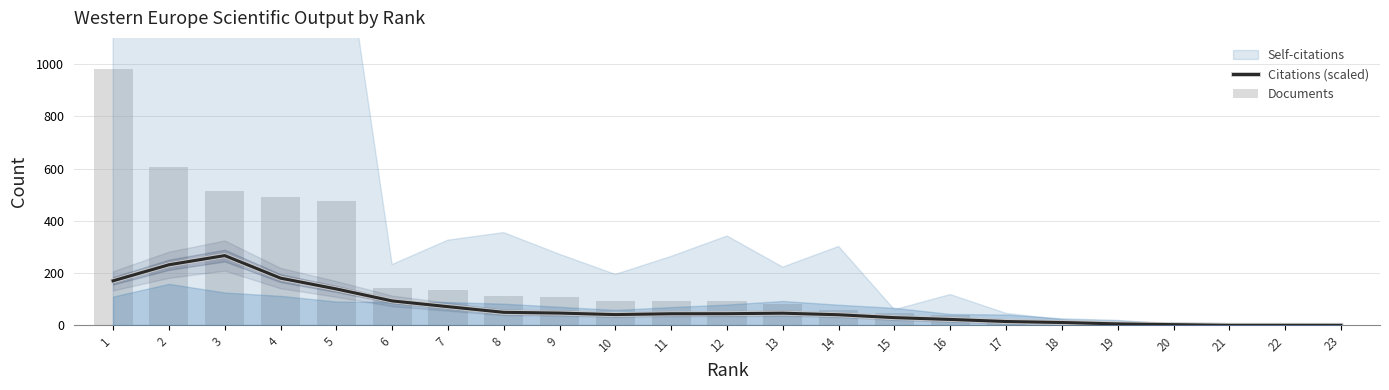

What is the average value of the Documents series?

179.0